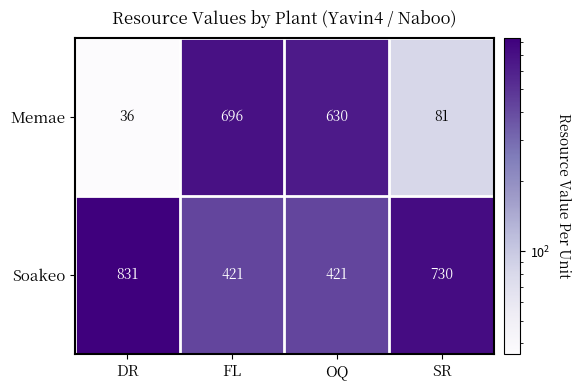

Reading right to left, transcribe all the data shown in this chart.

Memae: 81	630	696	36
Soakeo: 730	421	421	831